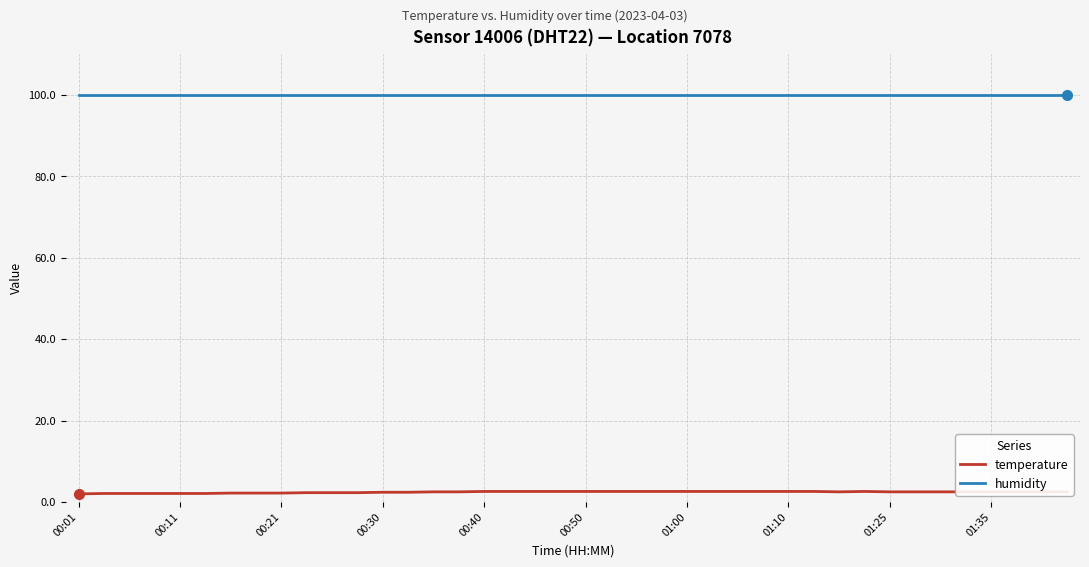

List the series in order of their peak value, highest first.

humidity, temperature